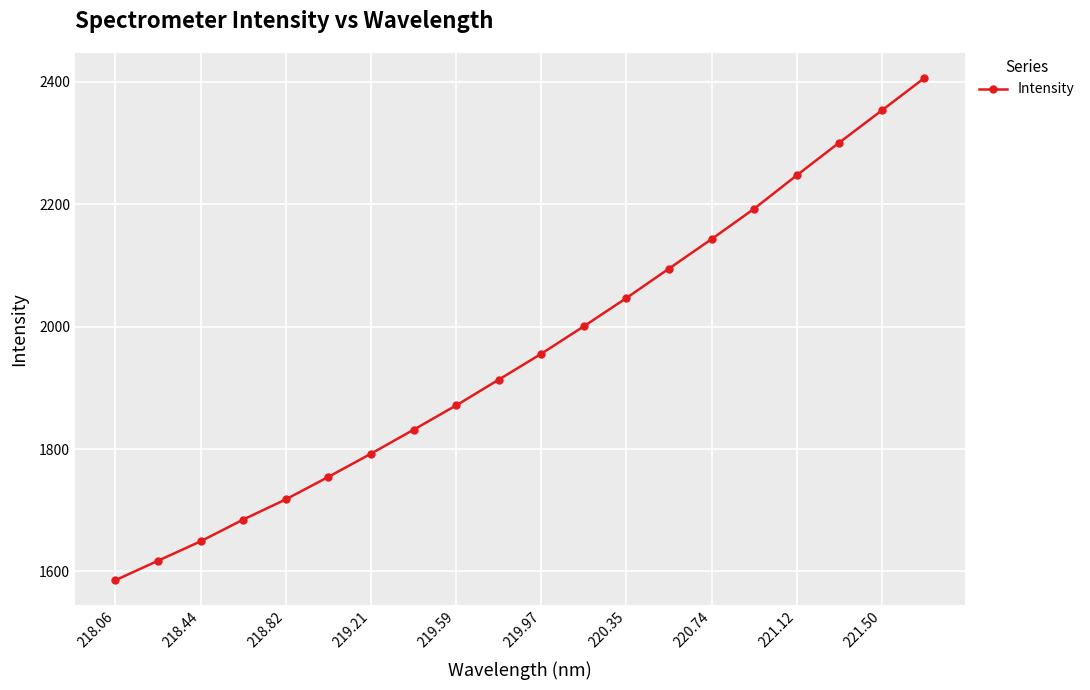

What is the value of the 9th point from the left?

1871.3